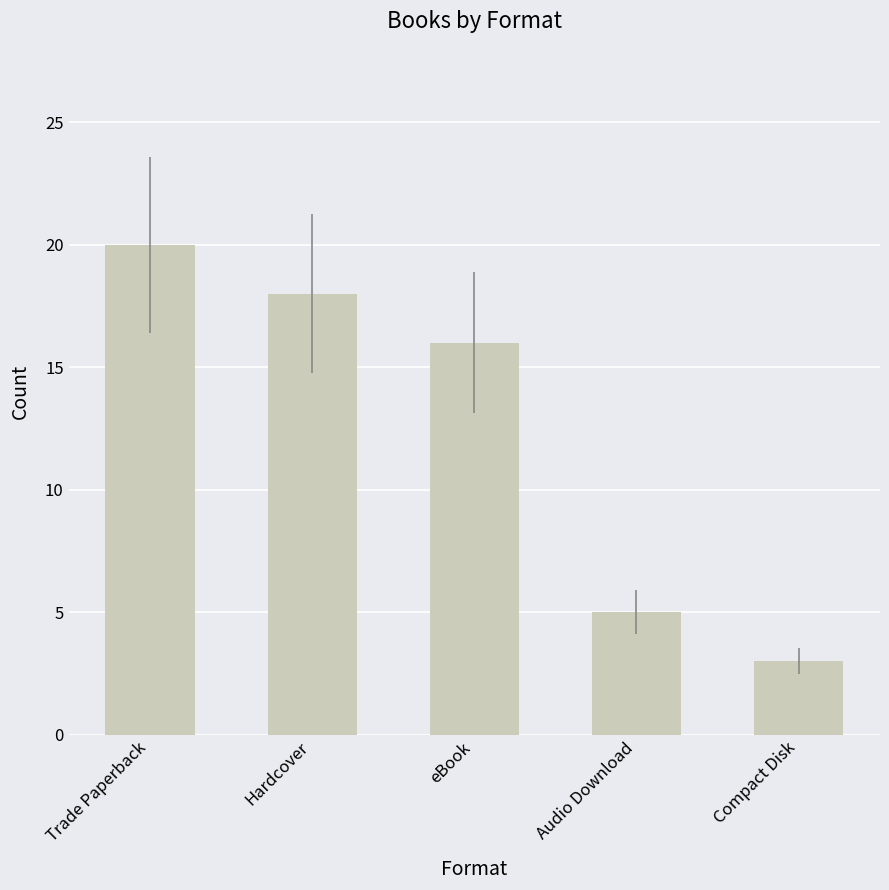

Are the bars grouped side by side (vs. stacked)?

No